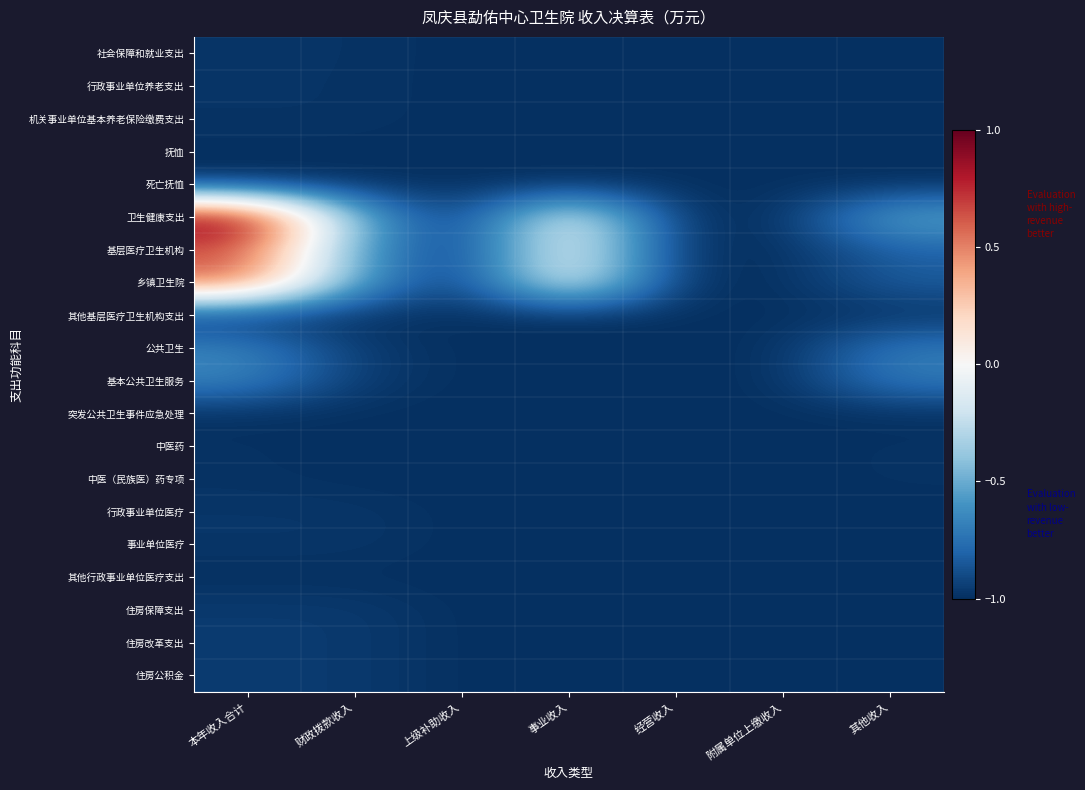

Rank the series by their maximum value, from highest to lowest.

卫生健康支出, 基层医疗卫生机构, 乡镇卫生院, 公共卫生, 基本公共卫生服务, 住房保障支出, 住房改革支出, 住房公积金, 行政事业单位医疗, 事业单位医疗, 社会保障和就业支出, 行政事业单位养老支出, 机关事业单位基本养老保险缴费支出, 其他基层医疗卫生机构支出, 中医药, 中医（民族医）药专项, 其他行政事业单位医疗支出, 抚恤, 死亡抚恤, 突发公共卫生事件应急处理